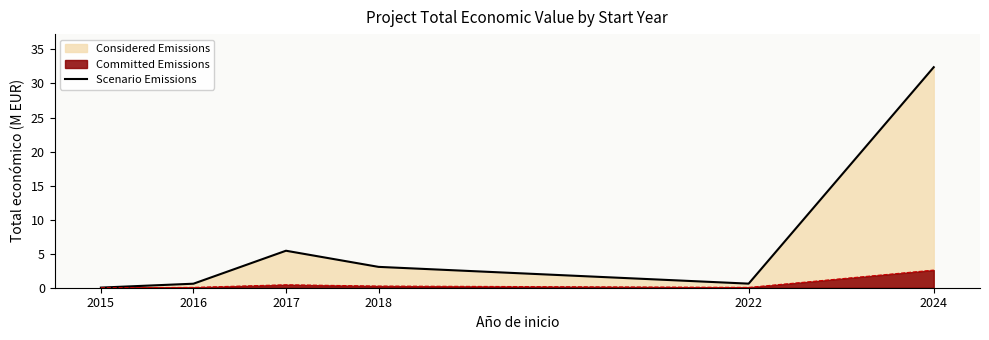

Between 2017 and 2024, which is larger?

2024